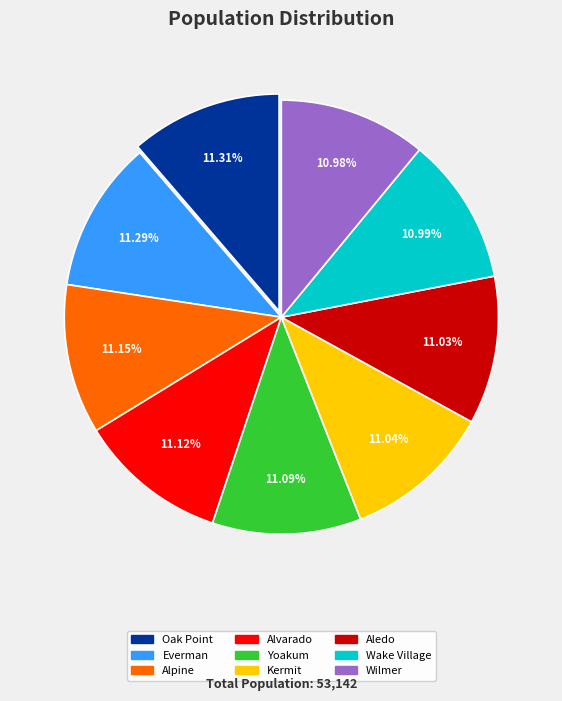

What is the ratio of the value at Aledo to the value at Wilmer?

1.0